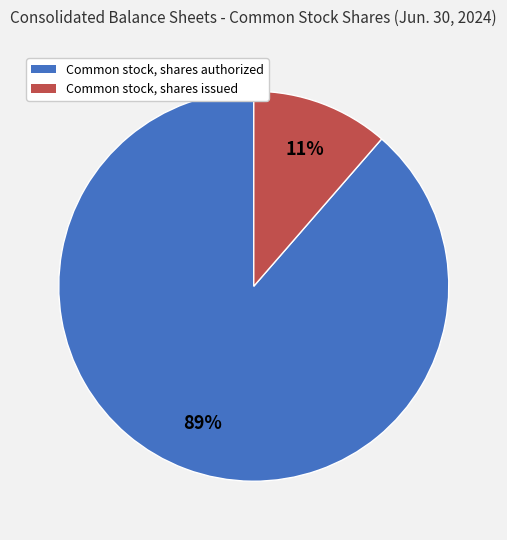

To the nearest percent, what is the average slice percentage?

50%